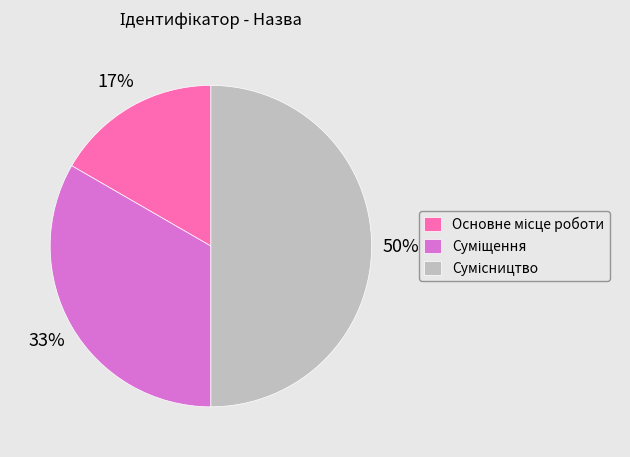

To the nearest percent, what is the difference between the largest and smallest slice percentages?

33%